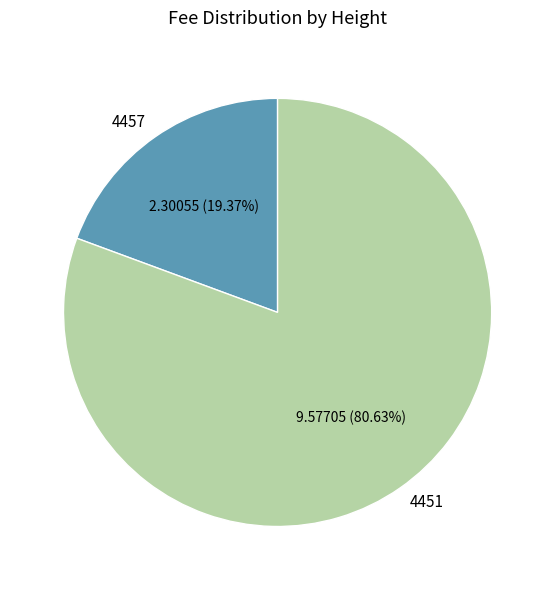

Between 4457 and 4451, which is larger?

4451